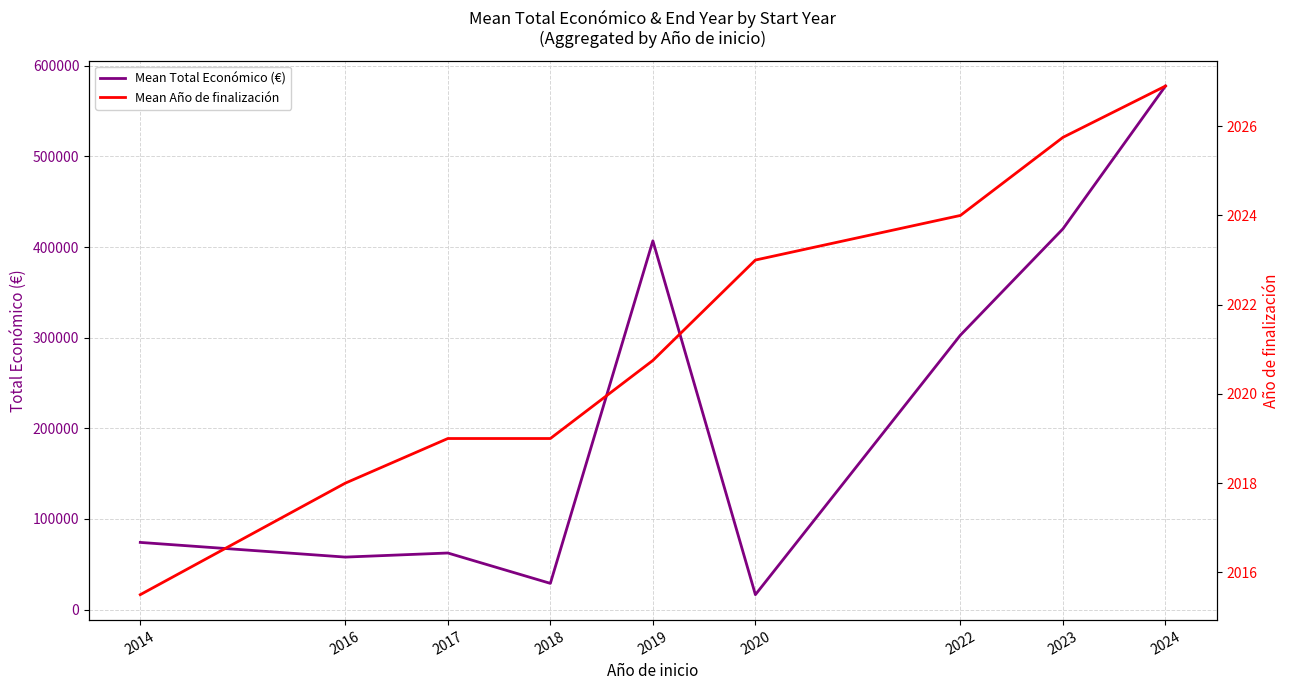

What is the spread (max minus min) of values at 2022?

300832.0